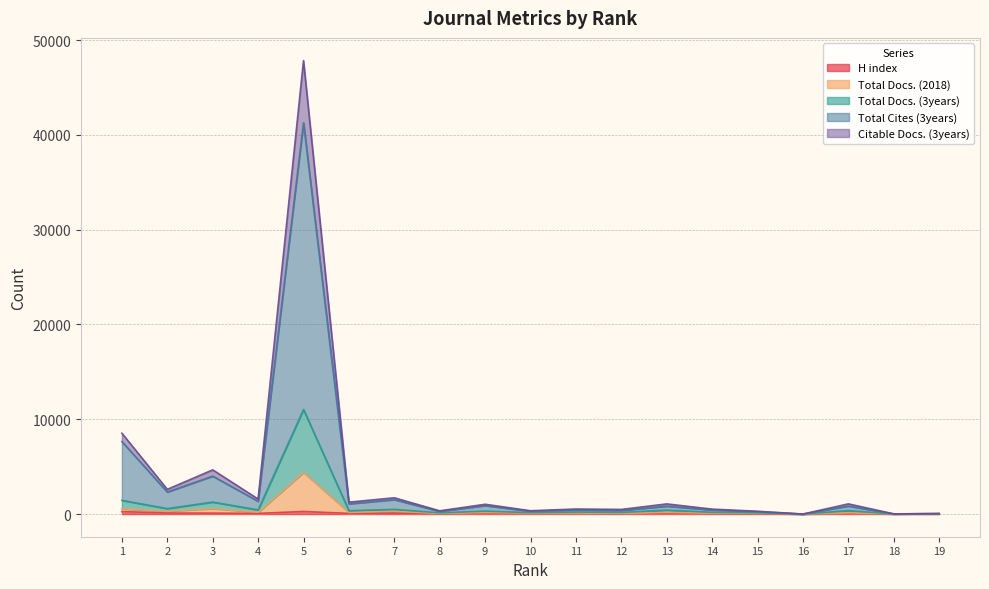

Reading right to left, transcribe all the data shown in this chart.

H index: 19=11	18=10	17=63	16=0	15=38	14=34	13=96	12=25	11=63	10=61	9=66	8=27	7=106	6=70	5=269	4=71	3=97	2=109	1=261
Total Docs. (2018): 19=44	18=10	17=131	16=0	15=80	14=87	13=175	12=64	11=107	10=98	9=160	8=59	7=301	6=167	5=4394	4=194	3=584	2=290	1=552
Total Docs. (3years): 19=44	18=14	17=361	16=0	15=136	14=184	13=415	12=173	11=211	10=150	9=309	8=125	7=497	6=350	5=11026	4=437	3=1264	2=576	1=1444
Total Cites (3years): 19=44	18=16	17=844	16=0	15=244	14=428	13=831	12=378	11=428	10=298	9=888	8=281	7=1521	6=1077	5=41271	4=1346	3=4001	2=2324	1=7643
Citable Docs. (3years): 19=44	18=20	17=1074	16=0	15=294	14=520	13=1069	12=487	11=531	10=349	9=1032	8=340	7=1715	6=1255	5=47837	4=1582	3=4661	2=2605	1=8526